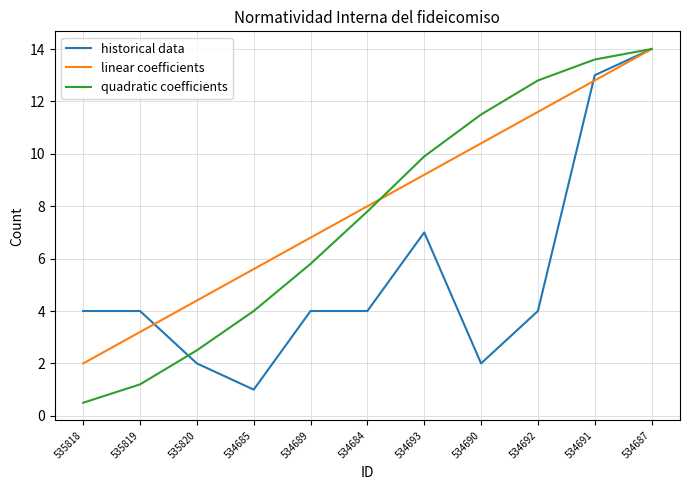

At which label does historical data reach its peak?

534687